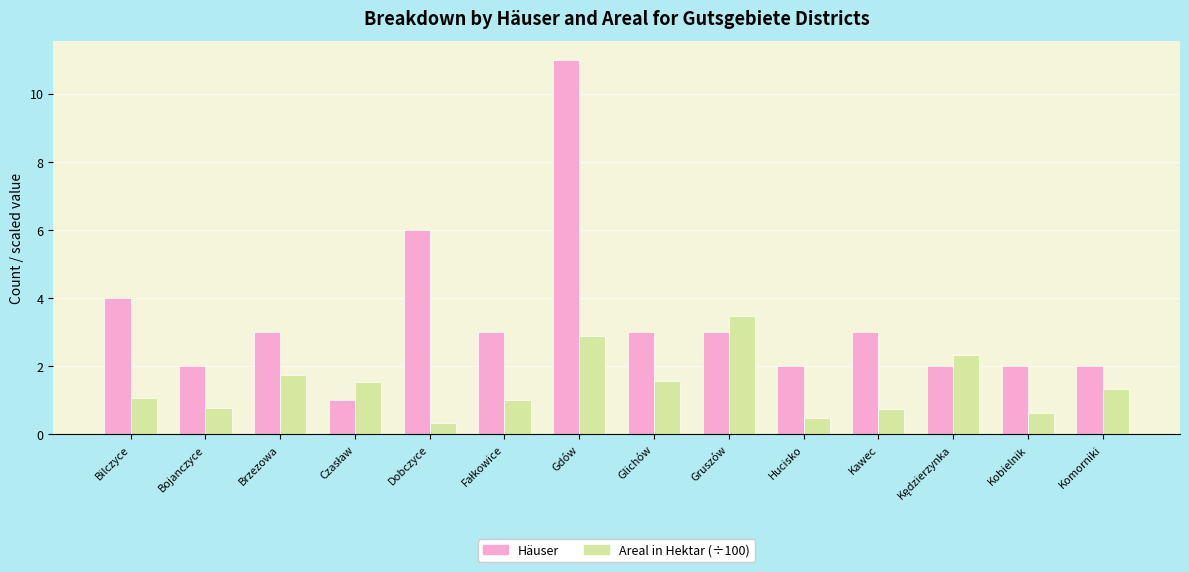

List the series in order of their peak value, lowest first.

Areal in Hektar (÷100), Häuser